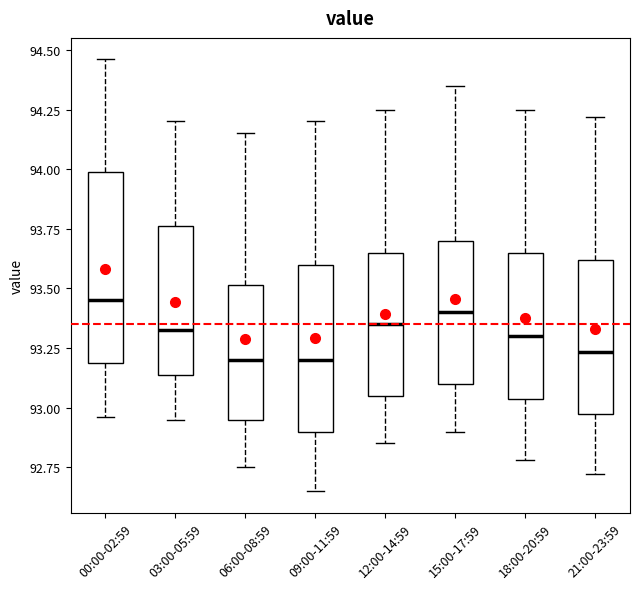

Reading left to right, read every box against the y-axis: the position of its median line, the range the box covers, and the ends of its whiskers. The values are not printed on the chart, so give them approximately, as read against the axis.

00:00-02:59: median 93.45, box 93.20 to 94.00, whiskers 92.95 to 94.45
03:00-05:59: median 93.35, box 93.15 to 93.75, whiskers 92.95 to 94.20
06:00-08:59: median 93.20, box 92.95 to 93.50, whiskers 92.75 to 94.15
09:00-11:59: median 93.20, box 92.90 to 93.60, whiskers 92.65 to 94.20
12:00-14:59: median 93.35, box 93.05 to 93.65, whiskers 92.85 to 94.25
15:00-17:59: median 93.40, box 93.10 to 93.70, whiskers 92.90 to 94.35
18:00-20:59: median 93.30, box 93.05 to 93.65, whiskers 92.80 to 94.25
21:00-23:59: median 93.25, box 92.95 to 93.60, whiskers 92.70 to 94.20